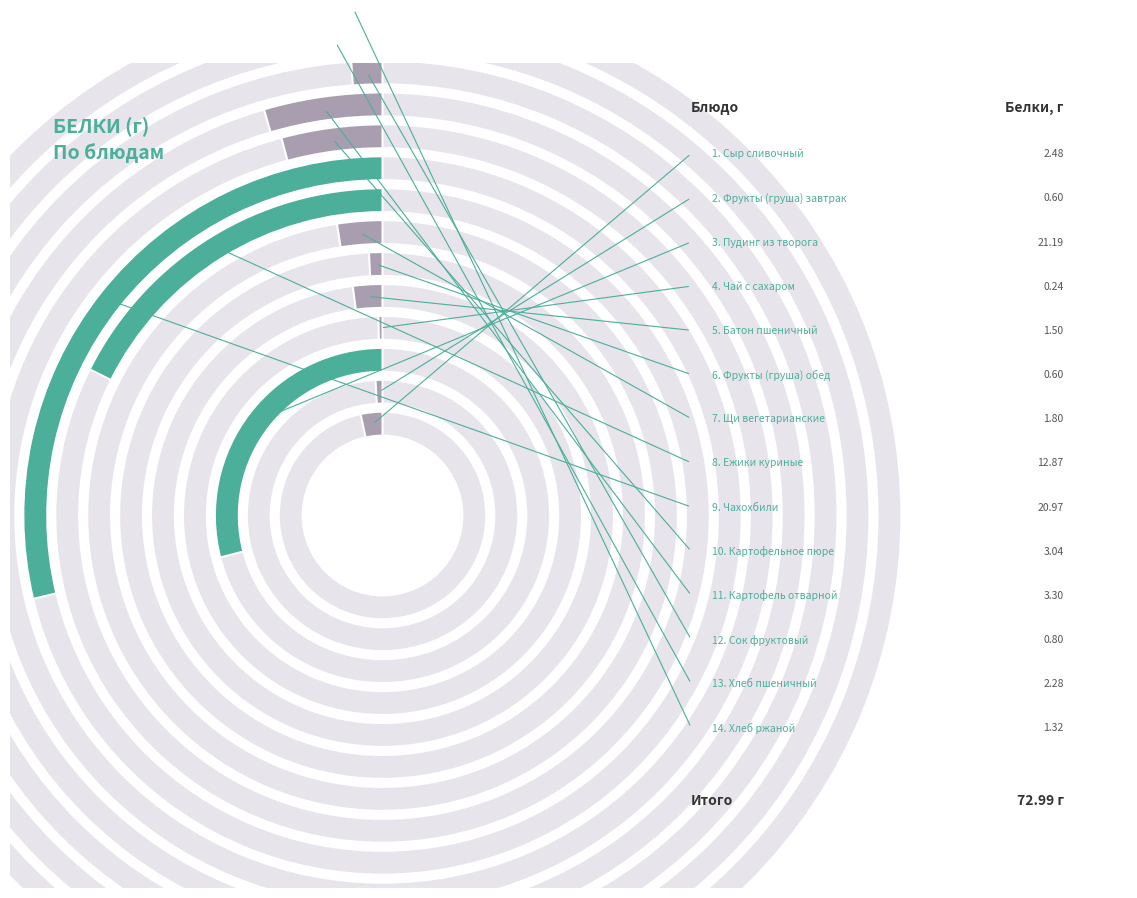

Count the number of slices in the pie.

14